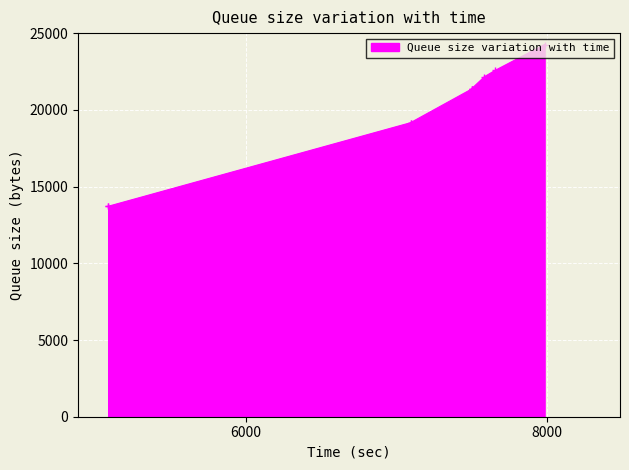

At which label does the data first exceed 21368?

7498